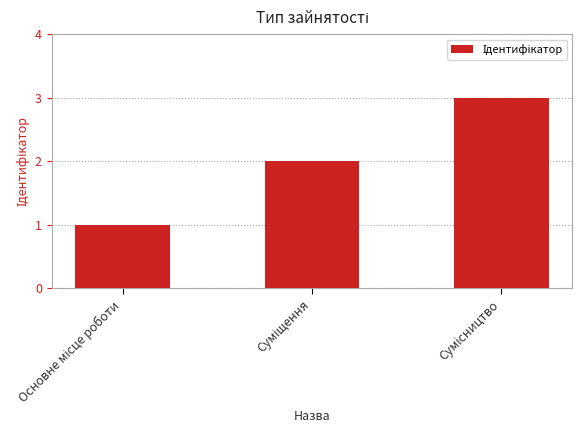

What is the greatest value displayed?

3